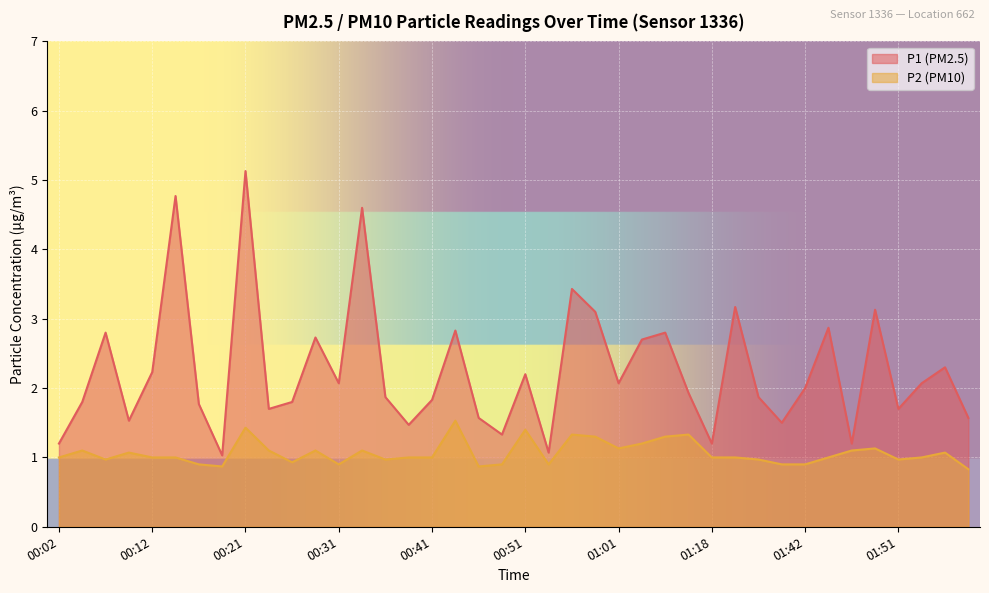

Where is P2 nearest to the value 1?

00:02